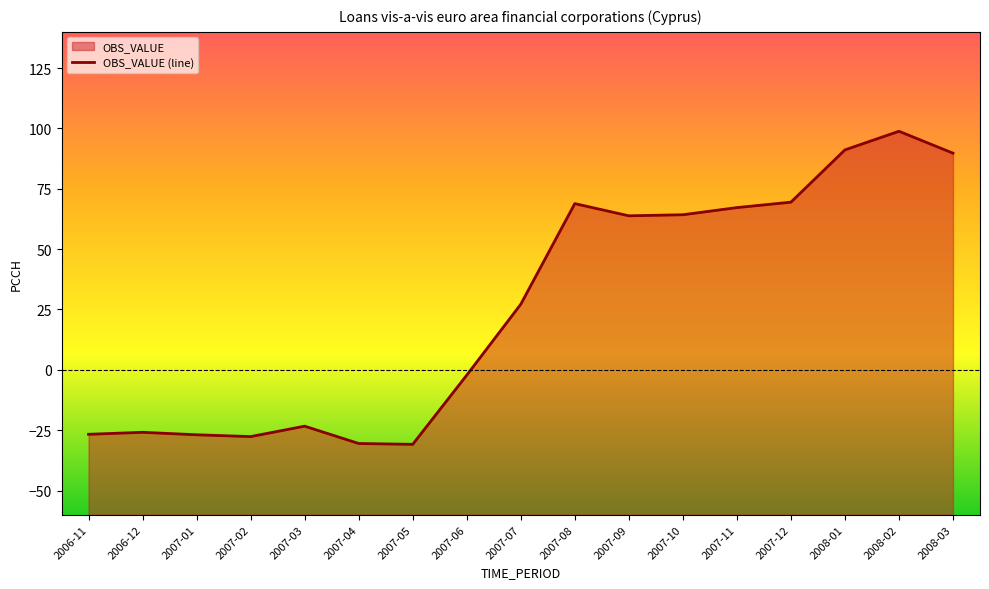

List the labels in order of value, largest first.

2008-02, 2008-01, 2008-03, 2007-12, 2007-08, 2007-11, 2007-10, 2007-09, 2007-07, 2007-06, 2007-03, 2006-12, 2006-11, 2007-01, 2007-02, 2007-04, 2007-05